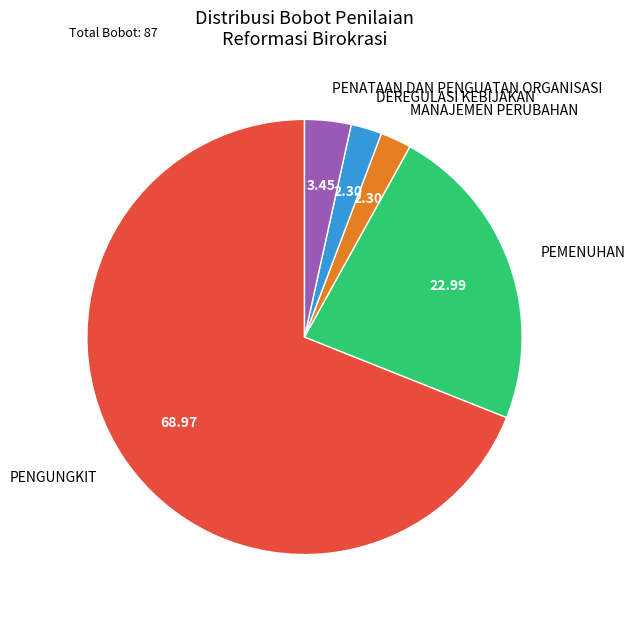

Which category has the biggest portion of the pie?

PENGUNGKIT